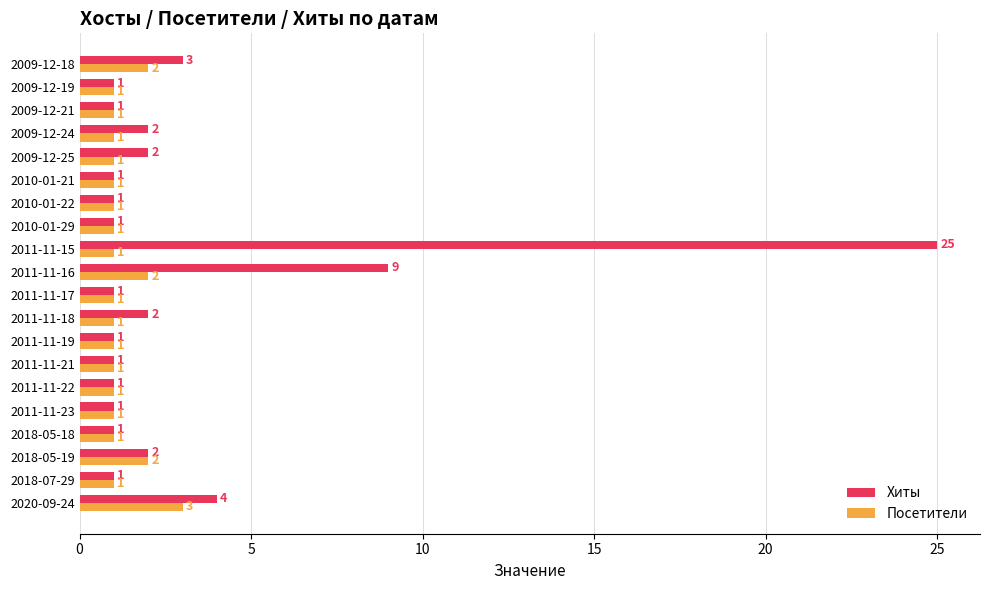

What is the difference between the maximum and minimum values in the Посетители series?

2